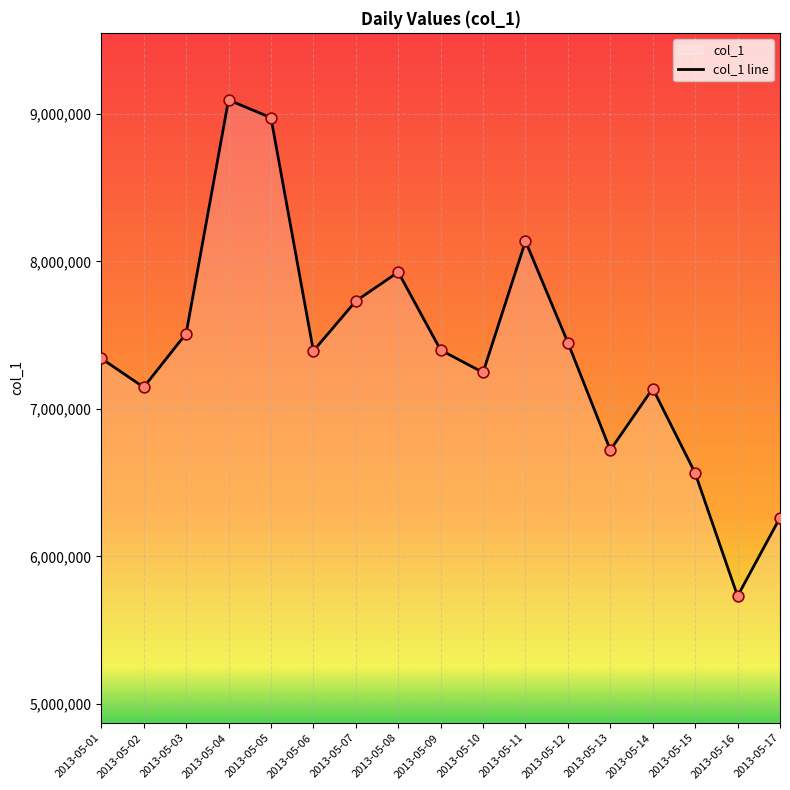

What is the change in value from 2013-05-02 to 2013-05-14?

-8554